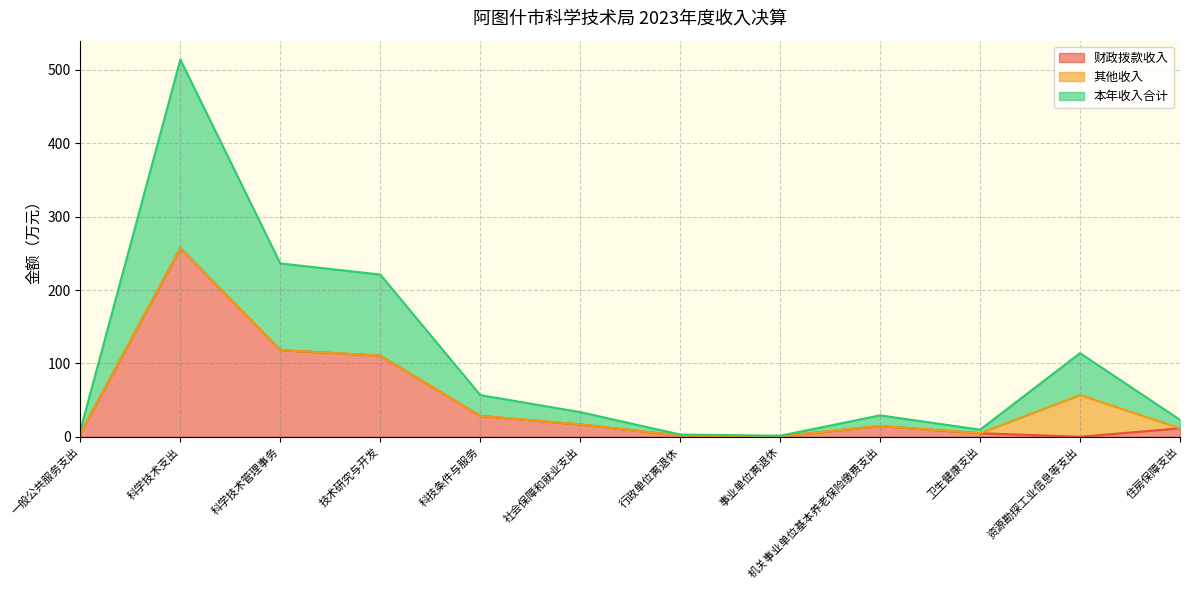

Which category has the highest value in the 财政拨款收入 series?

科学技术支出